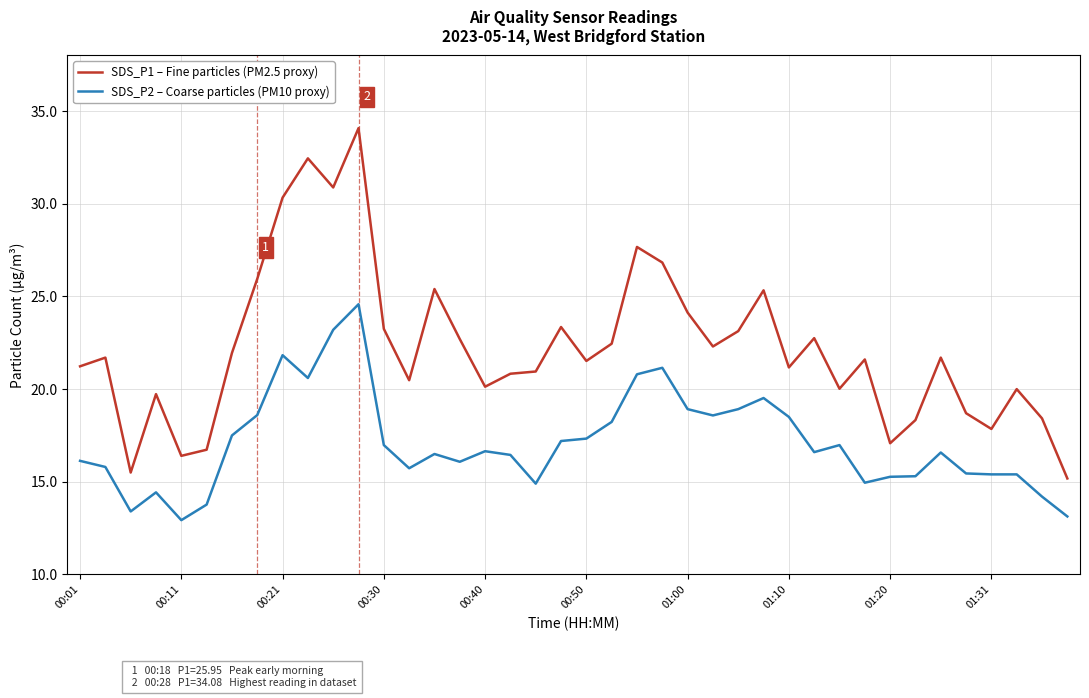

Rank the series by their average value, from highest to lowest.

SDS_P1 – Fine particles (PM2.5 proxy), SDS_P2 – Coarse particles (PM10 proxy)